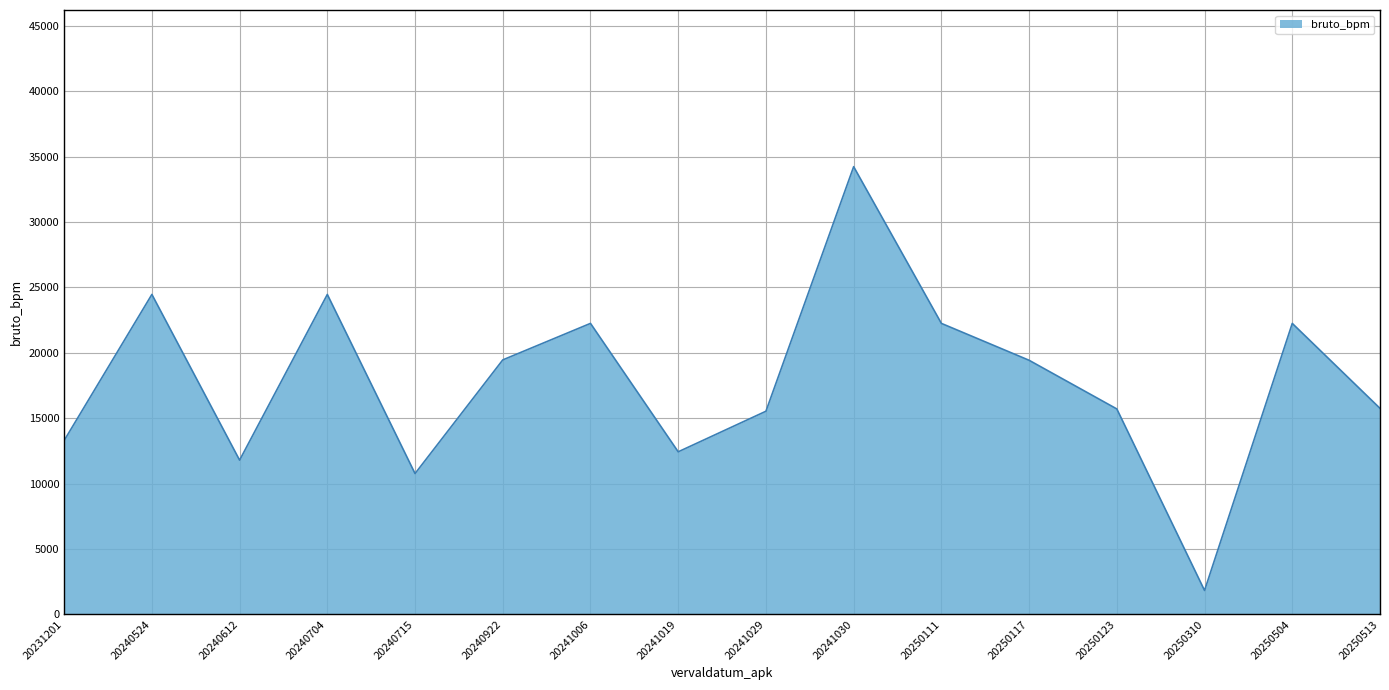

Which label corresponds to the largest value in the chart?

20241030